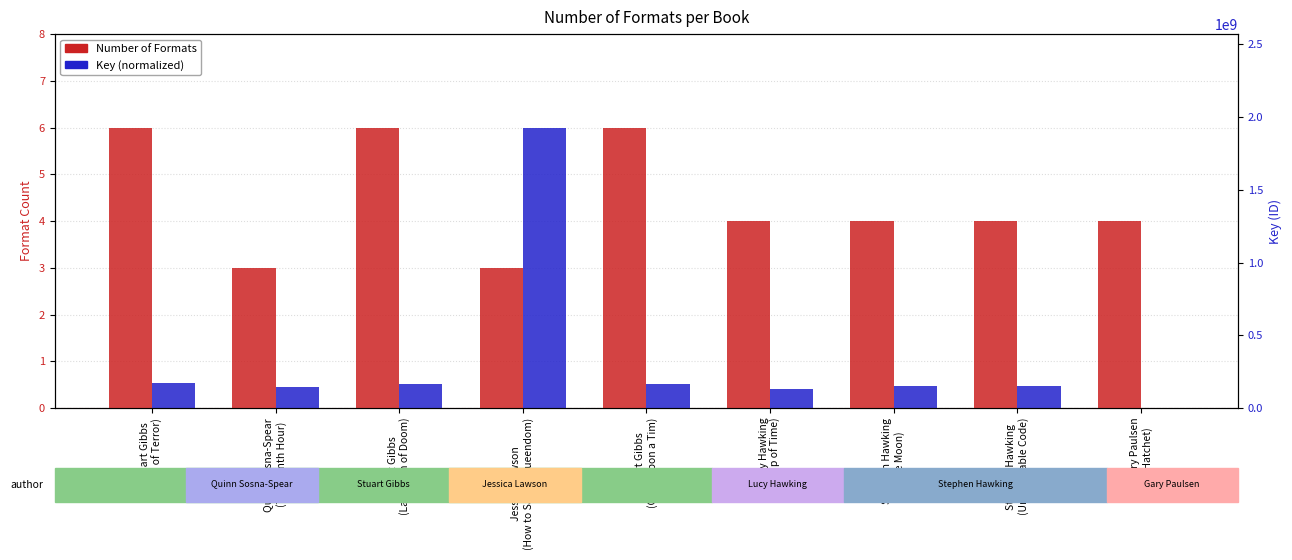

Does the chart contain any negative values?

No